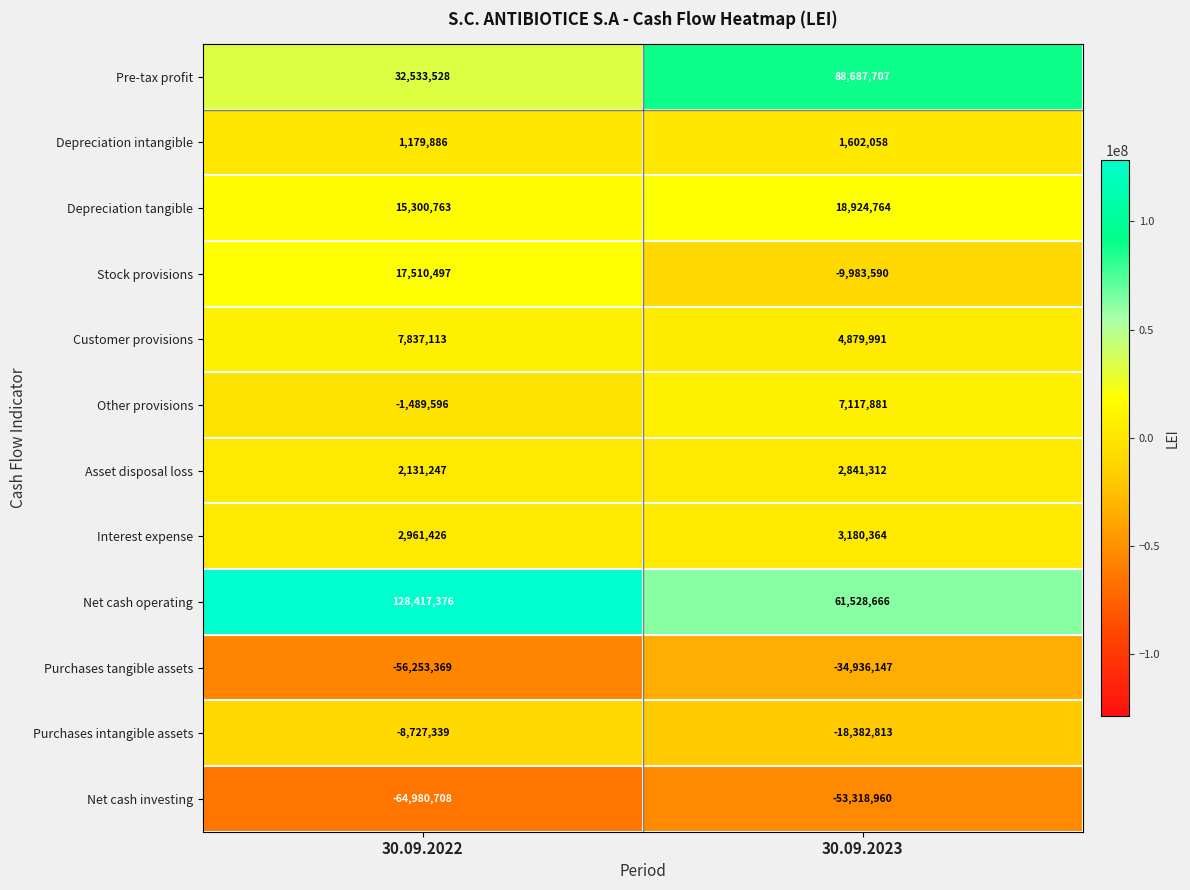

Rank the series at 30.09.2023 from lowest to highest value.

Net cash investing, Purchases tangible assets, Purchases intangible assets, Stock provisions, Depreciation intangible, Asset disposal loss, Interest expense, Customer provisions, Other provisions, Depreciation tangible, Net cash operating, Pre-tax profit